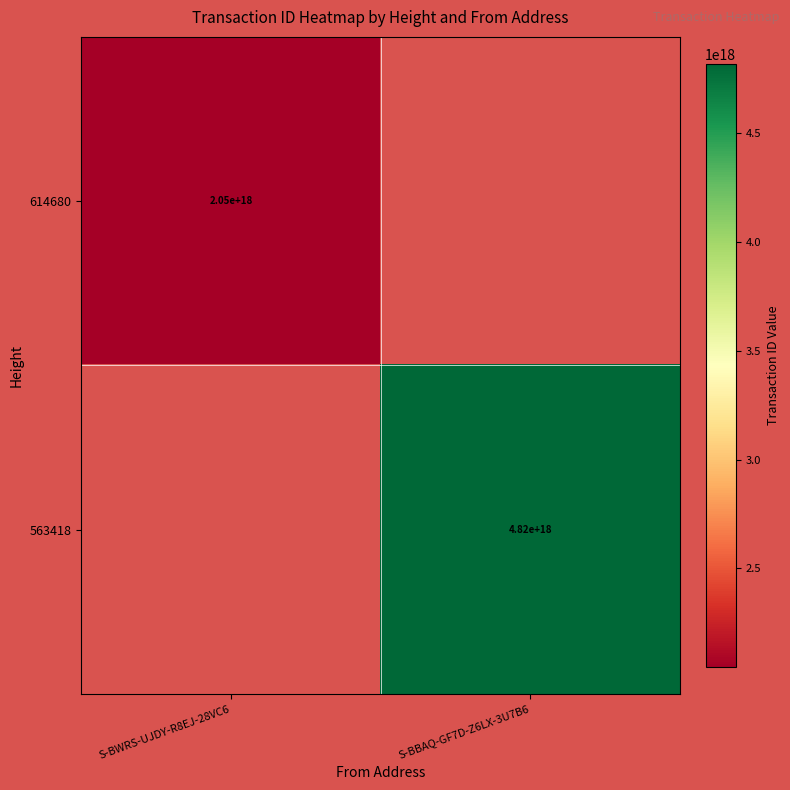

Is it true that 563418 equals 2389190902496680960 at S-BBAQ-GF7D-Z6LX-3U7B6?

False